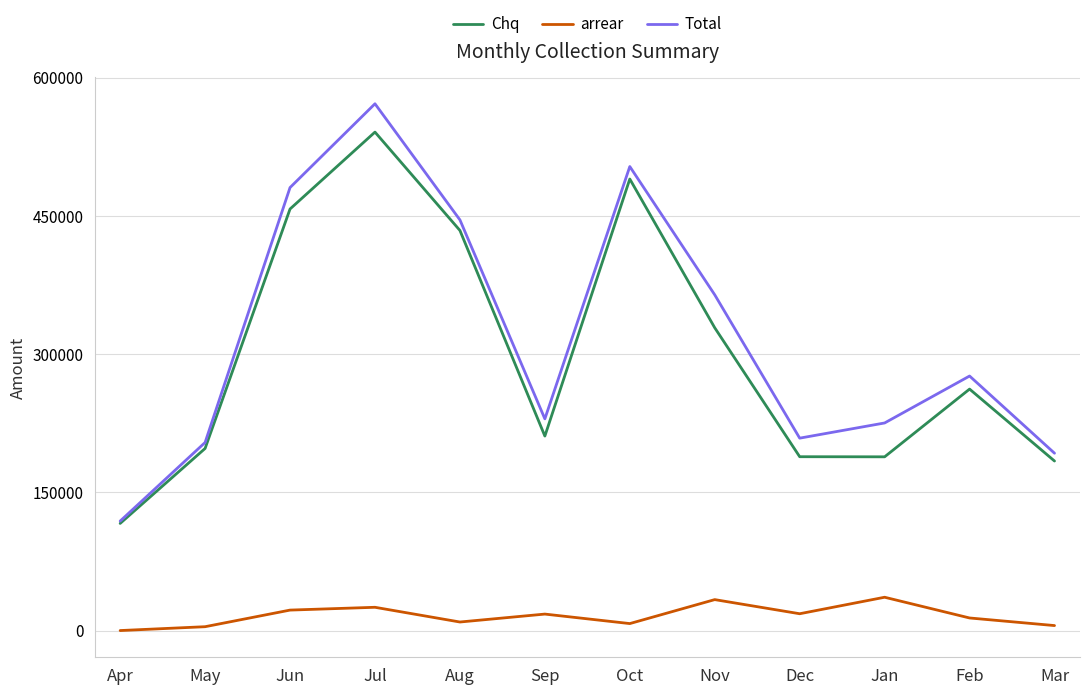

What is the average value of the arrear series?

16111